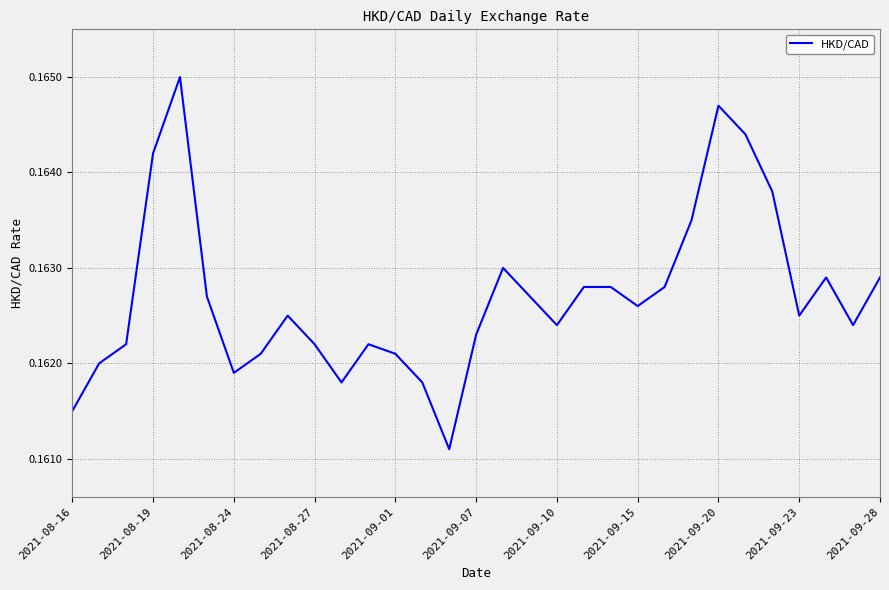

Between 2021-09-28 and 2021-09-10, which is larger?

2021-09-28